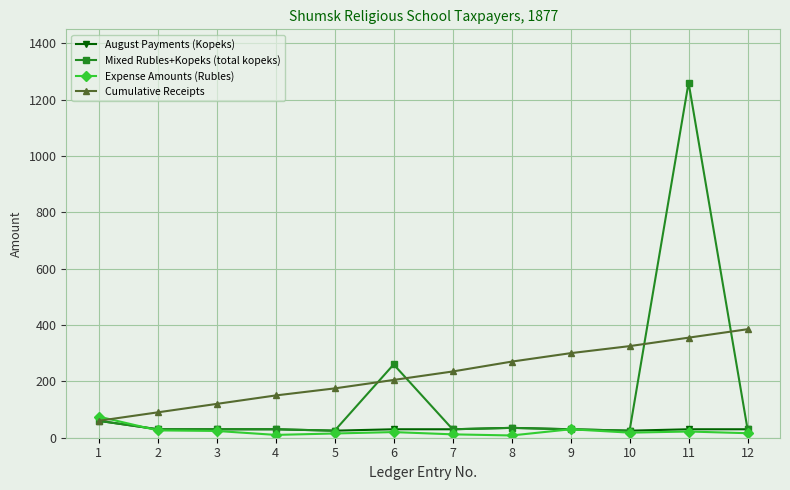

Which series has the widest spread of values?

Mixed Rubles+Kopeks (total kopeks)